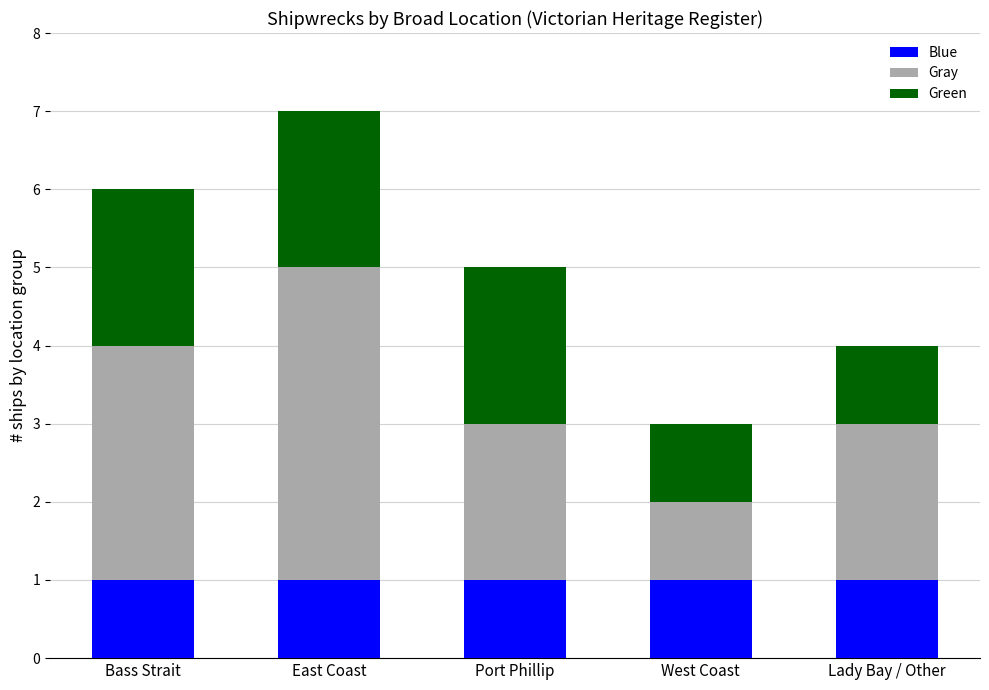

What is the average value of the Blue series?

1